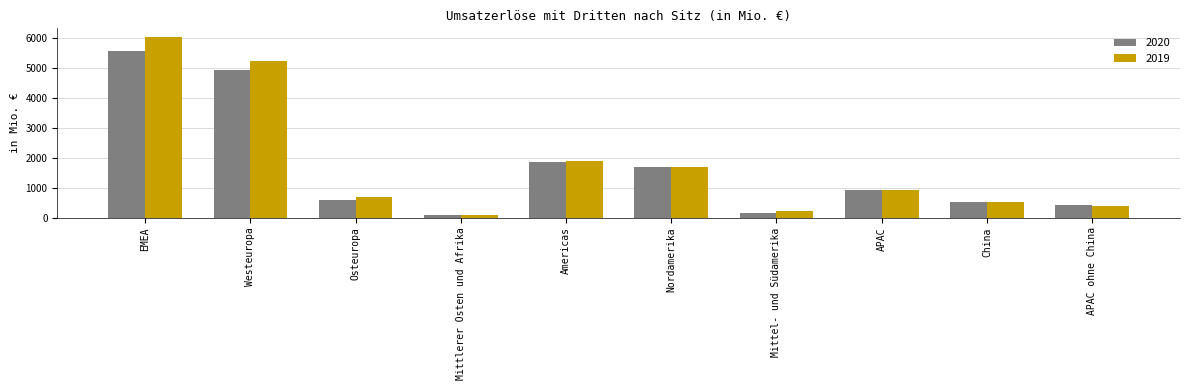

True or false: 2019 has a value of 5234.3 at Westeuropa.

True